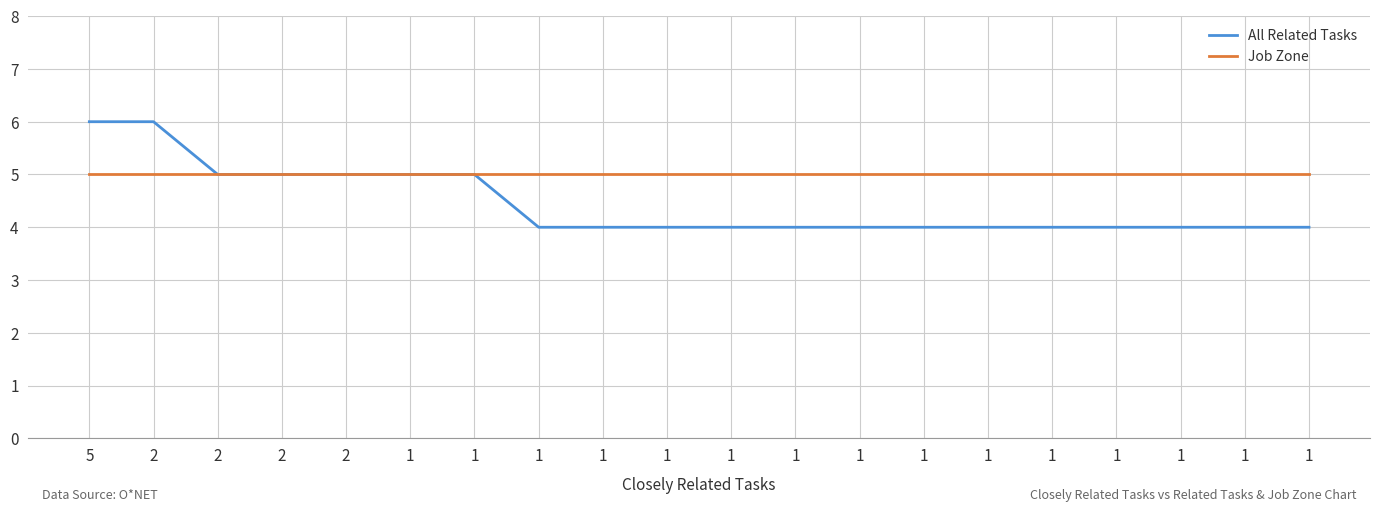

What are all the series names shown in the legend?

All Related Tasks, Job Zone